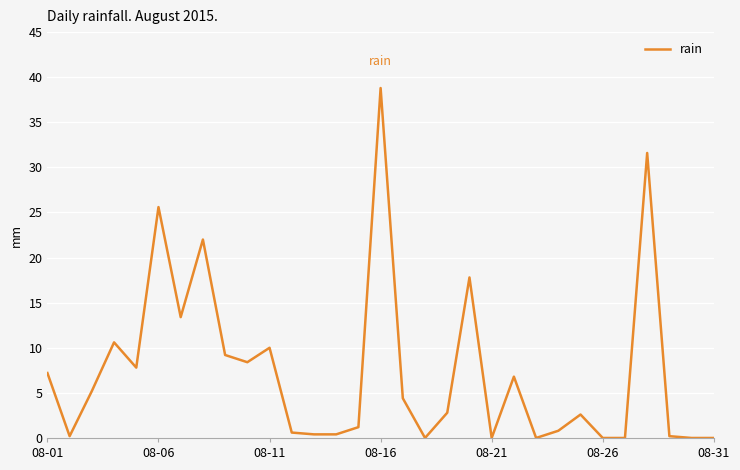

What is the average value?

7.4